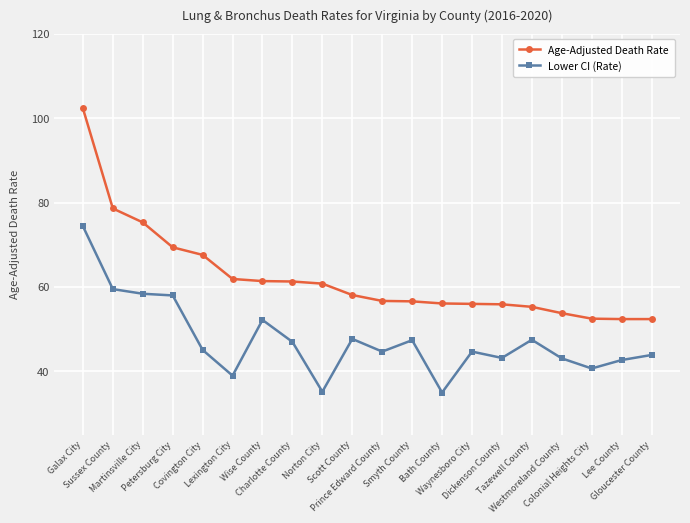

What is the difference between the second highest and second lowest values in the Age-Adjusted Death Rate series?

26.2